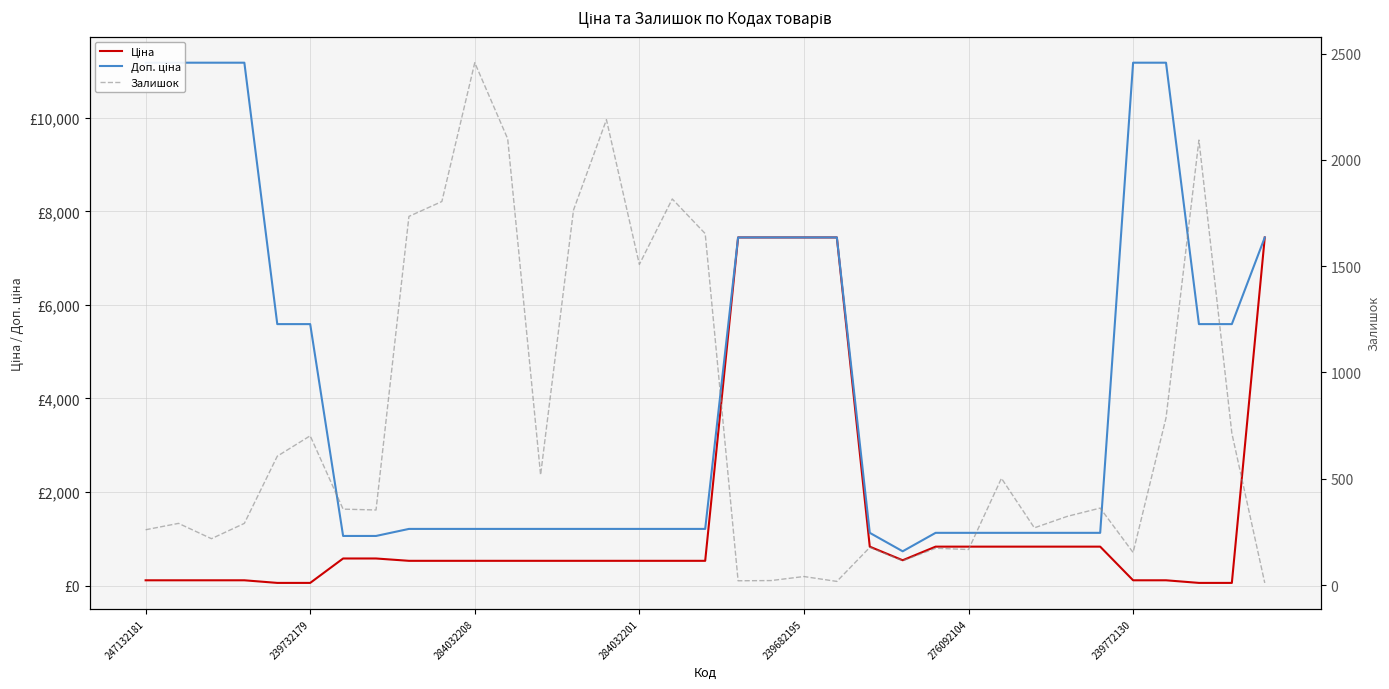

How many values in the Ціна series are below 528?

10